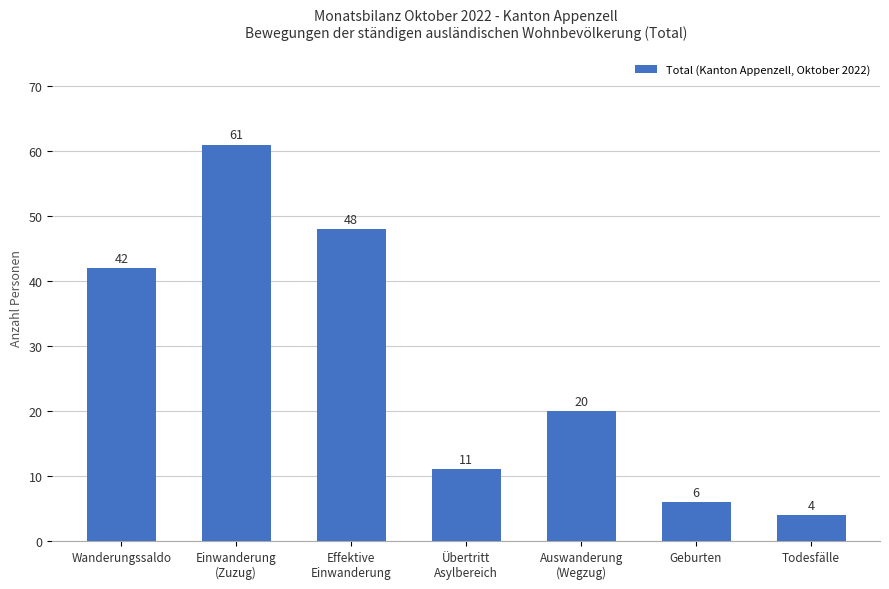

How many data points are less than 20?

3